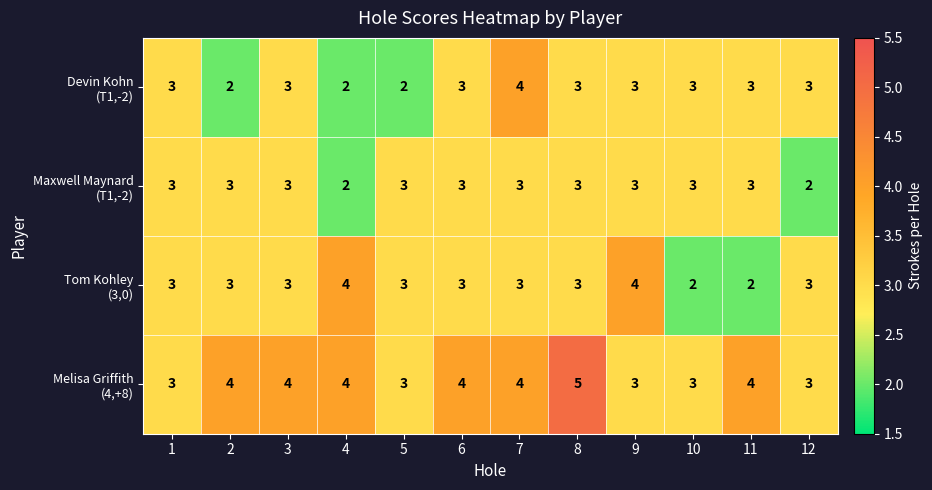

How many categories are shown in the chart?

12